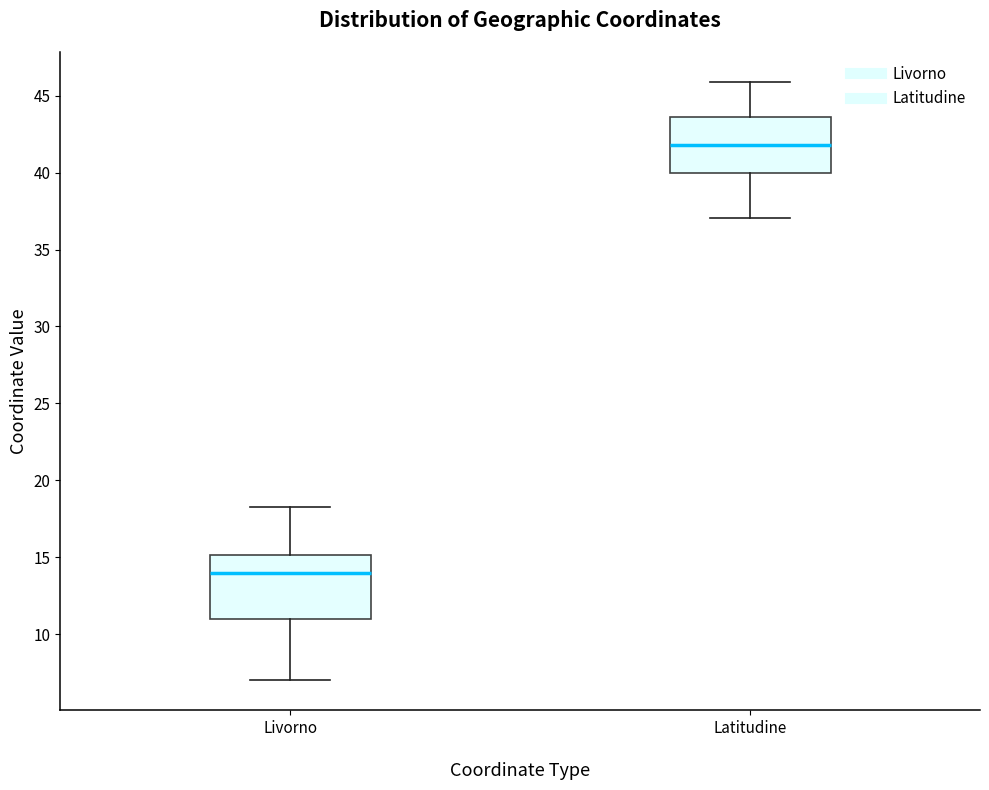

Reading left to right, transcribe this box plot: for each box, give where its median line is, the range the box spans, and where its two whiskers end, as read against the y-axis. The values are not printed on the chart, so give them approximately, as read against the axis.

Livorno: median 14.0, box 11.0 to 15.0, whiskers 7.0 to 18.0
Latitudine: median 42.0, box 40.0 to 43.5, whiskers 37.0 to 46.0